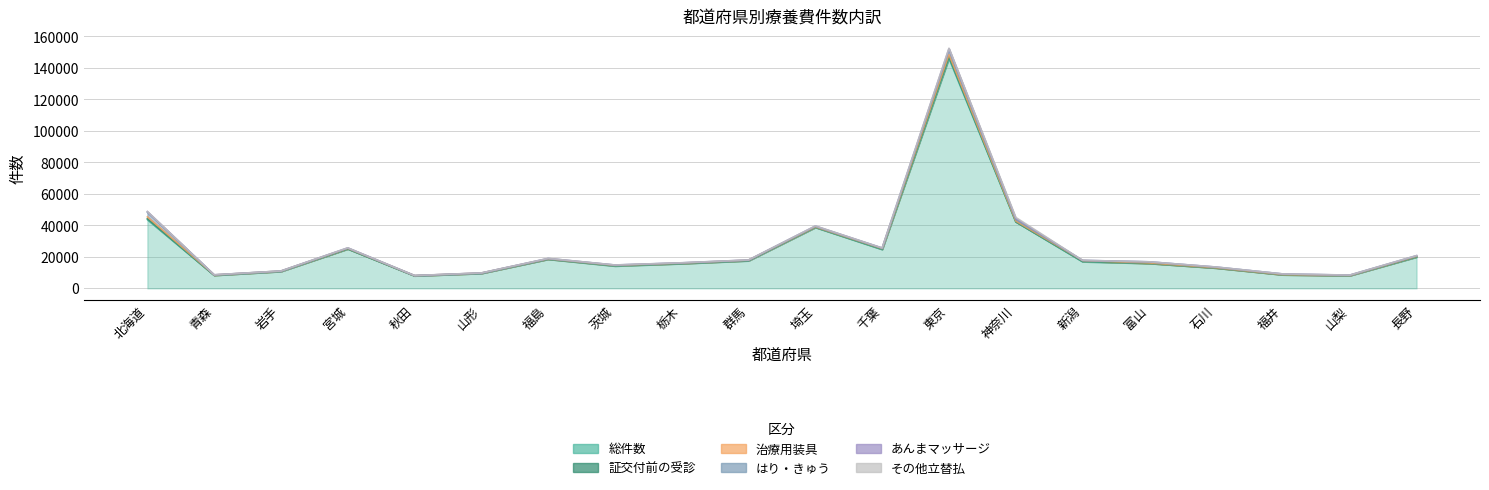

What is the difference between the maximum and minimum values in the 治療用装具 series?

1258